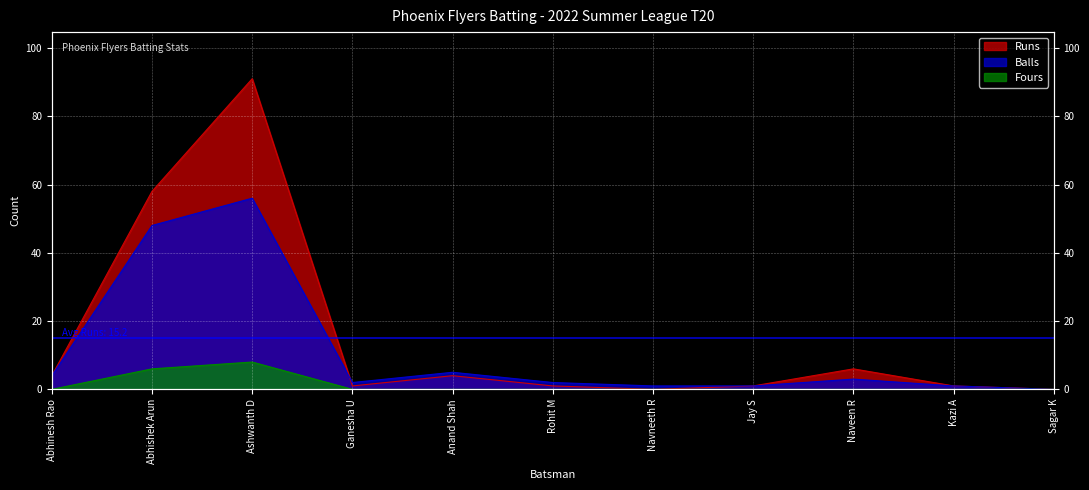

Reading left to right, list all the values displayed in this chart.

Runs: 4	58	91	1	4	1	0	1	6	1	0
Balls: 4	48	56	2	5	2	1	1	3	1	0
Fours: 0	6	8	0	0	0	0	0	0	0	0